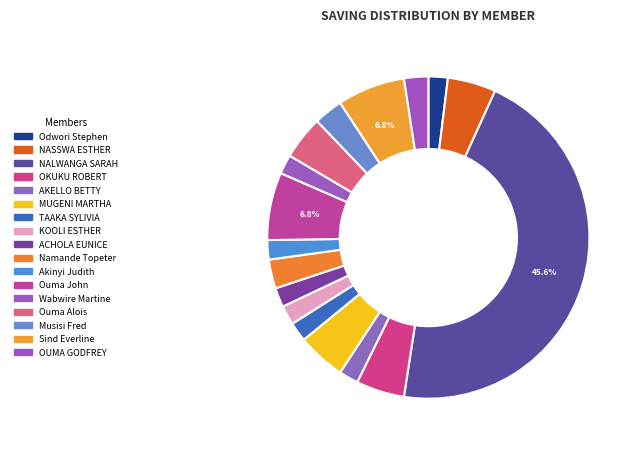

Does any single category account for the majority?

No